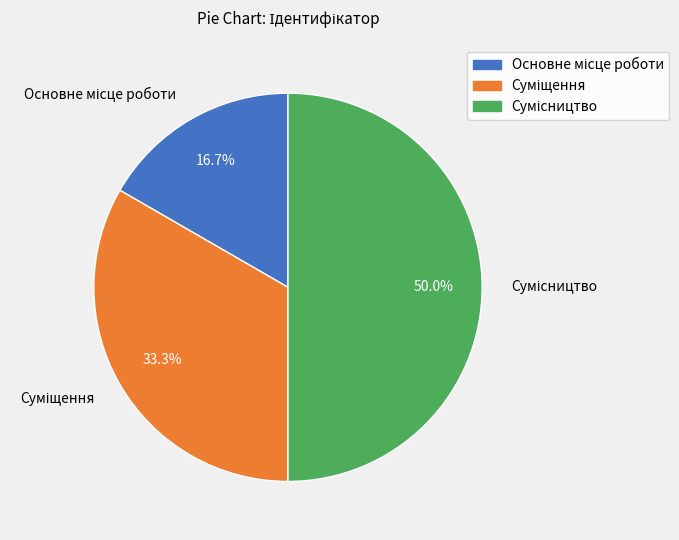

Which slice is the smallest?

Основне місце роботи